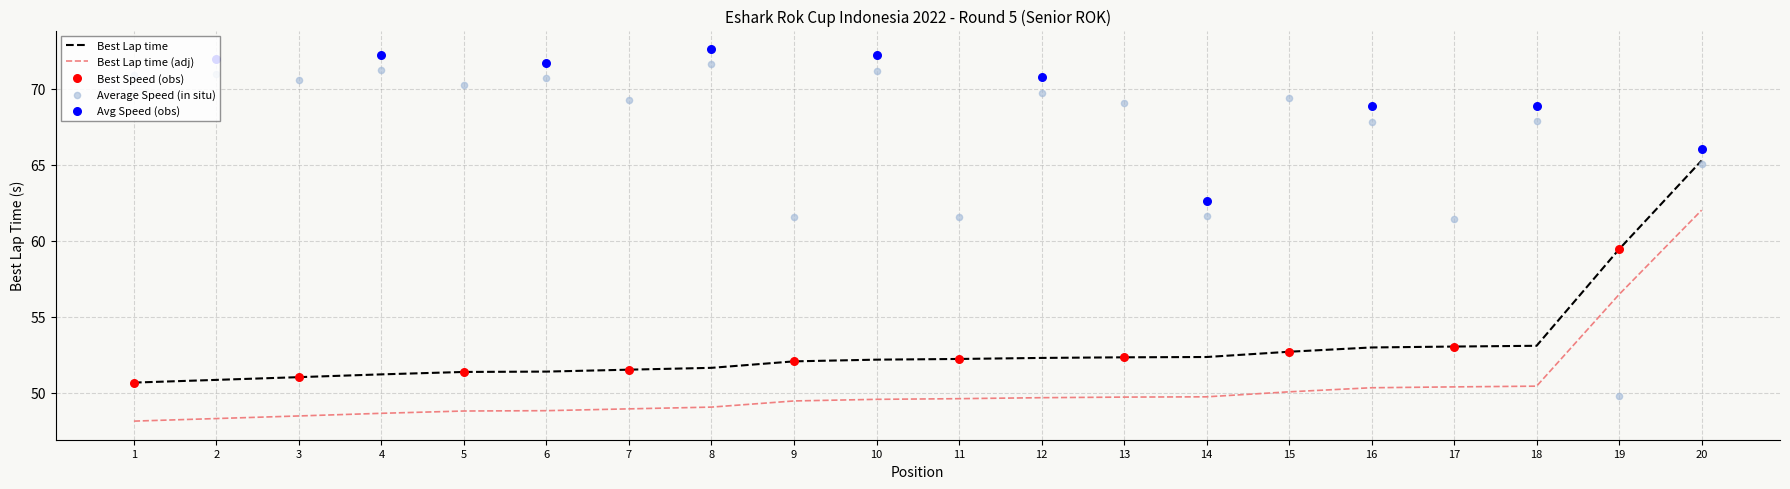

Which series has the largest total across all categories?

Average Speed